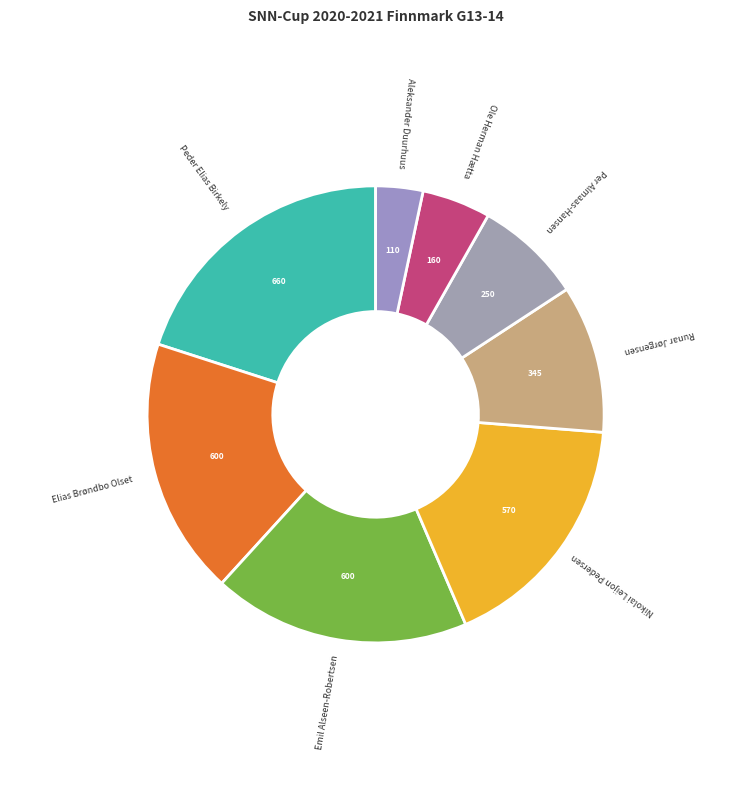

Which category has the smallest portion of the pie?

Aleksander Duurhuus